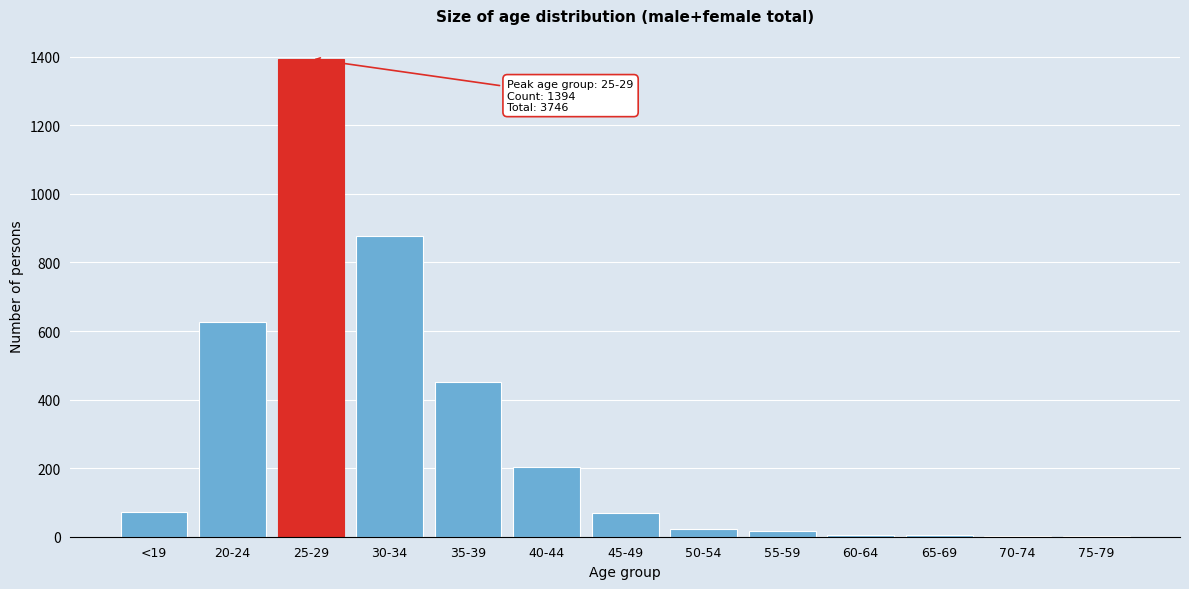

Between 35-39 and 45-49, which is larger?

35-39